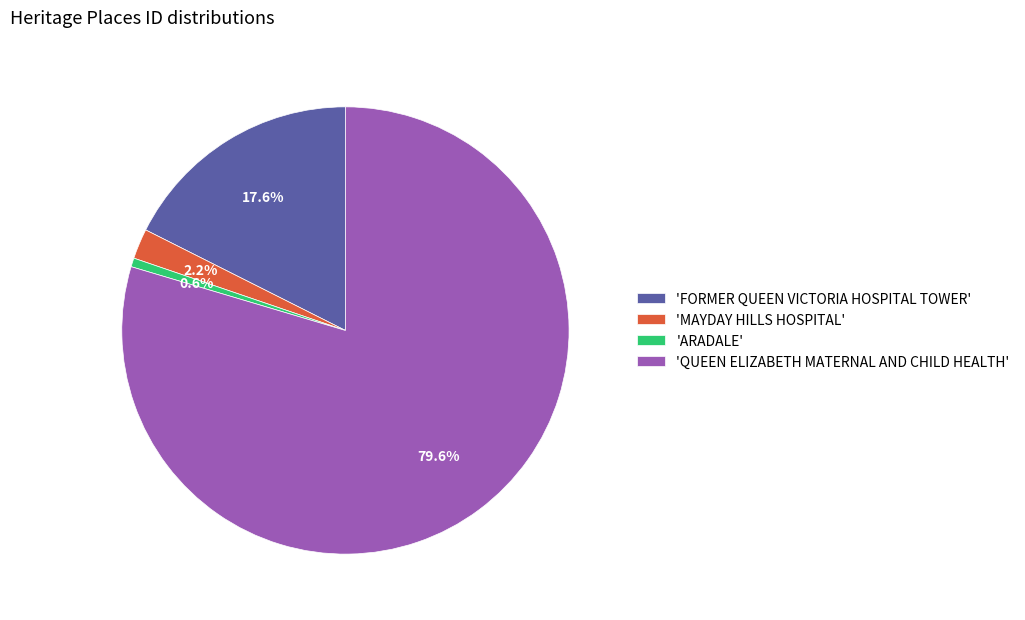

How many segments does this pie chart have?

4